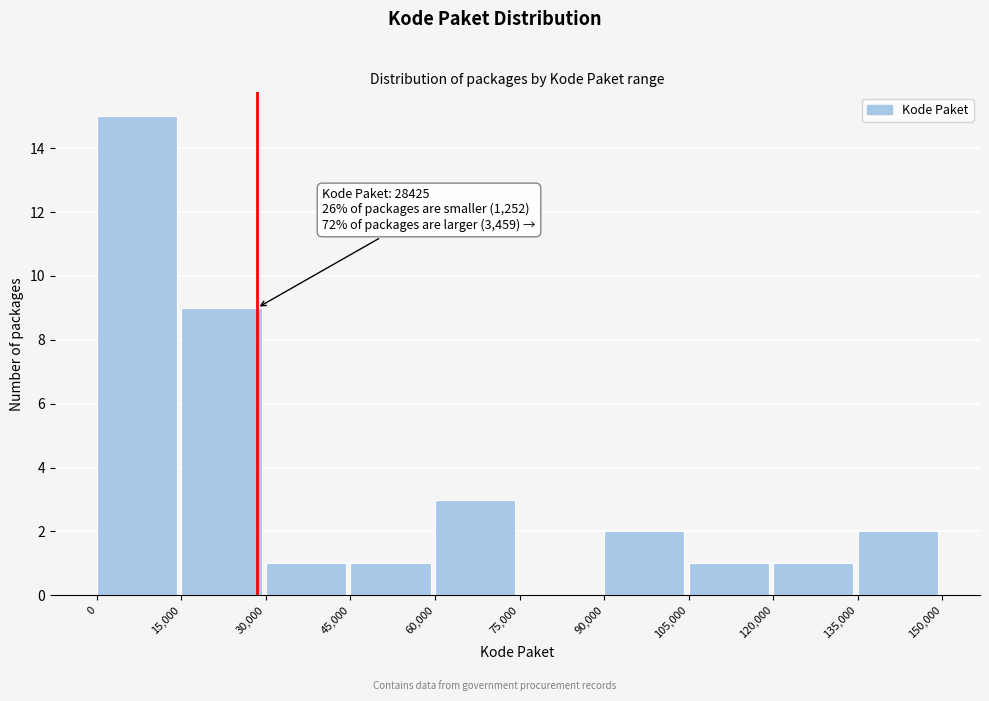

Which range on the x-axis has the tallest bar?

0 to 15,000